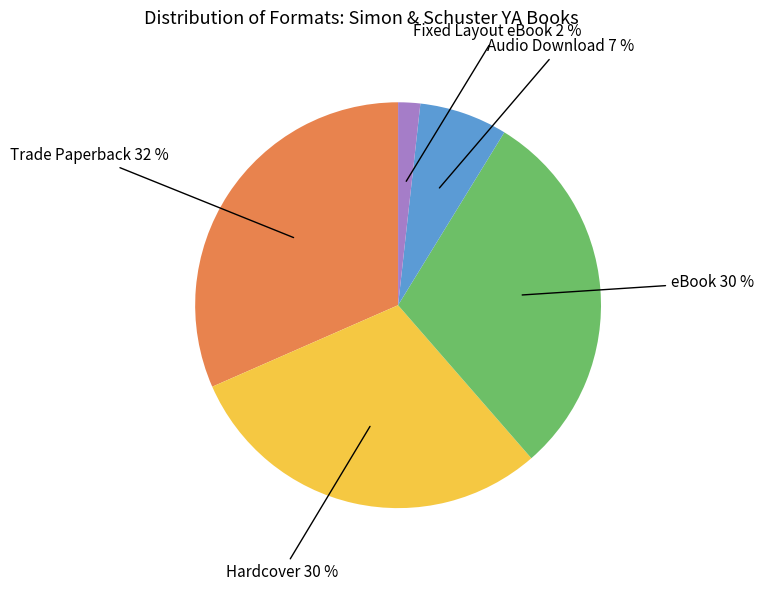

Between Hardcover and Trade Paperback, which is larger?

Trade Paperback